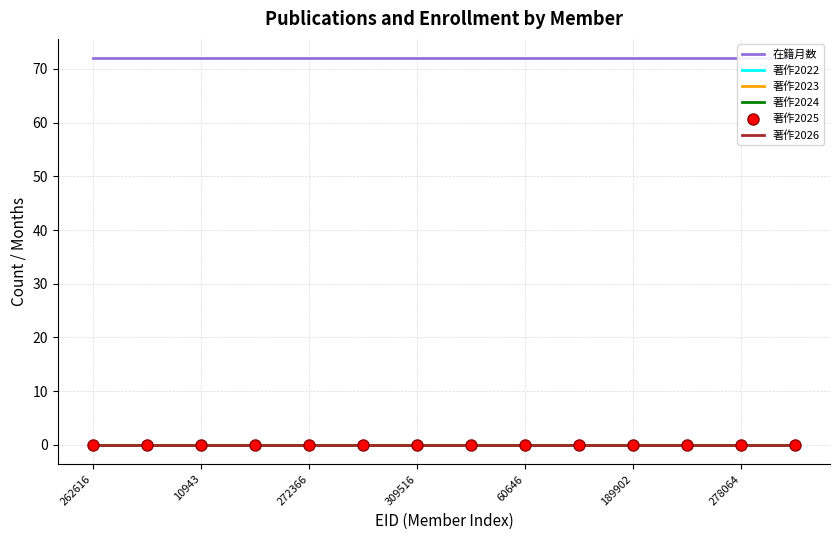

Reading right to left, what are all the values shown in this chart?

在籍月数: 72	72	72	72	72	72	72	72	72	72	72	72	72	72
著作2022: 0	0	0	0	0	0	0	0	0	0	0	0	0	0
著作2023: 0	0	0	0	0	0	0	0	0	0	0	0	0	0
著作2024: 0	0	0	0	0	0	0	0	0	0	0	0	0	0
著作2025: 0	0	0	0	0	0	0	0	0	0	0	0	0	0
著作2026: 0	0	0	0	0	0	0	0	0	0	0	0	0	0